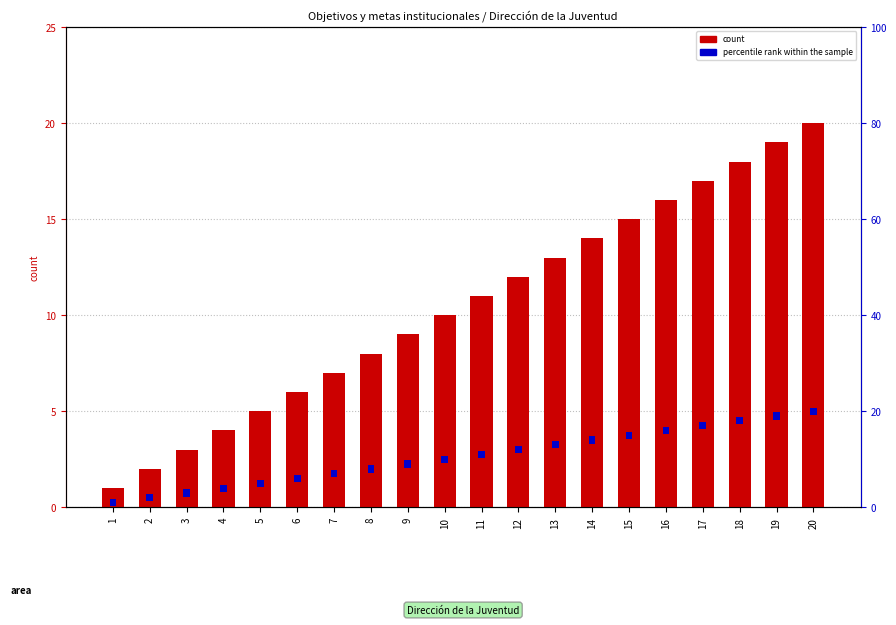

Reading right to left, extract all data points from this chart.

Indicadores y metas asociados: 20.0	19.0	18.0	17.0	16.0	15.0	14.0	13.0	12.0	11.0	10.0	9.0	8.0	7.0	6.0	5.0	4.0	3.0	2.0	1.0
percentile rank within the sample: 1.5	1.5	1.5	1.5	1.5	1.5	1.5	1.5	1.5	1.5	1.5	1.5	1.5	1.5	1.5	1.5	1.5	1.5	1.5	1.5